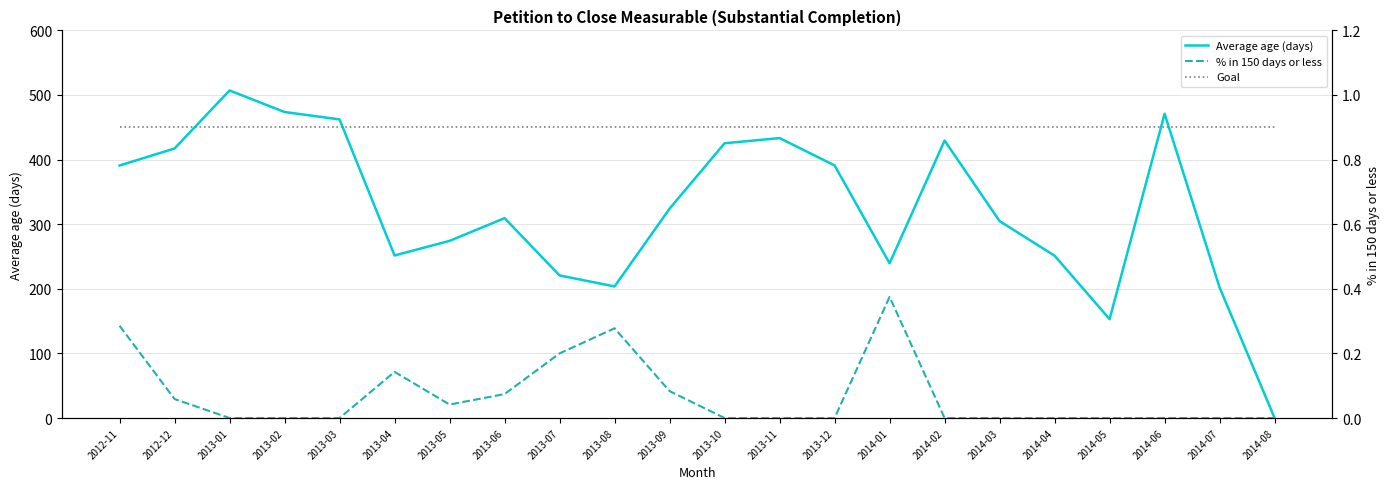

Does the chart have visible grid lines?

Yes